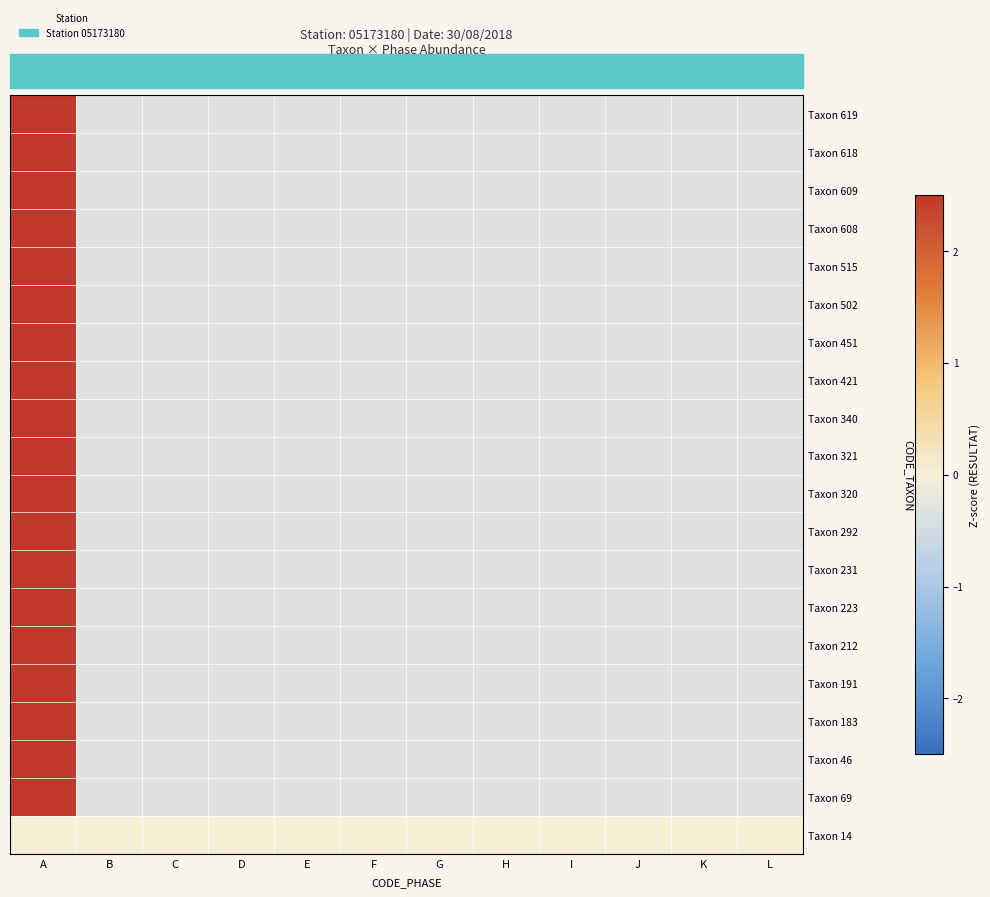

Which series has the widest spread of values?

Taxon 619